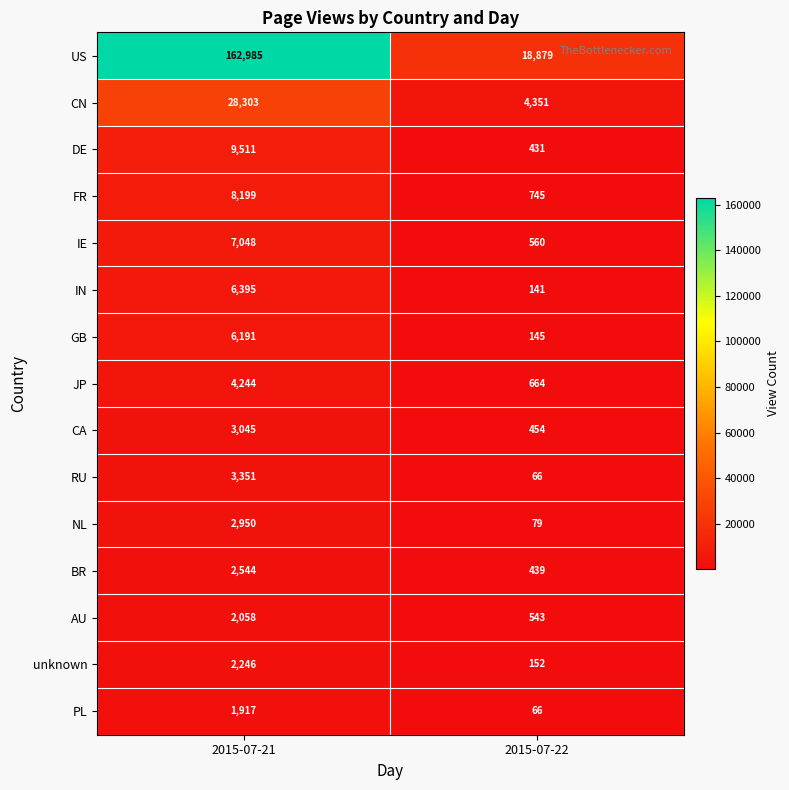

At which category does the chart reach its peak across all series?

2015-07-21